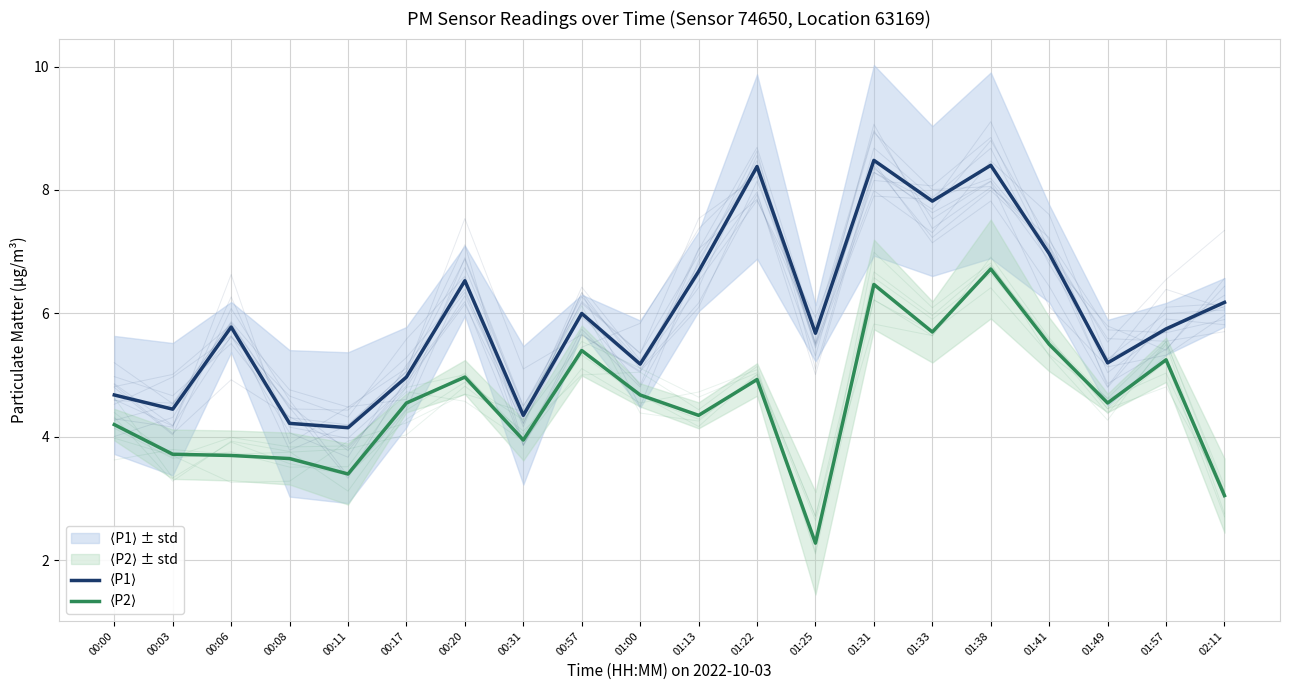

What is the greatest value displayed?

8.5